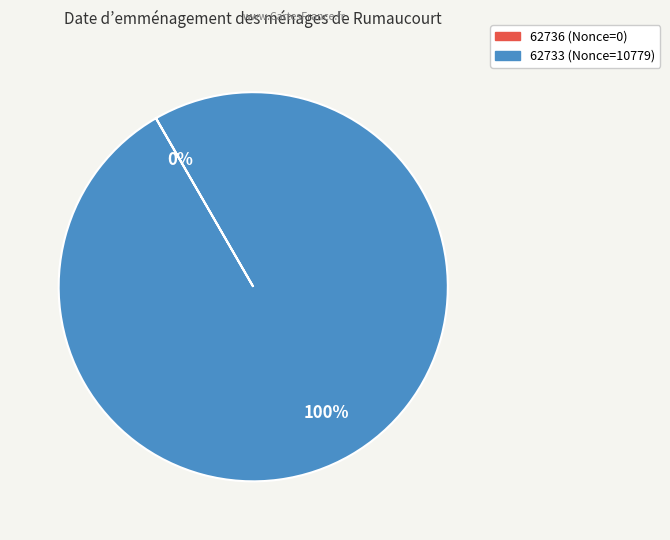

Which slice is the largest?

62733